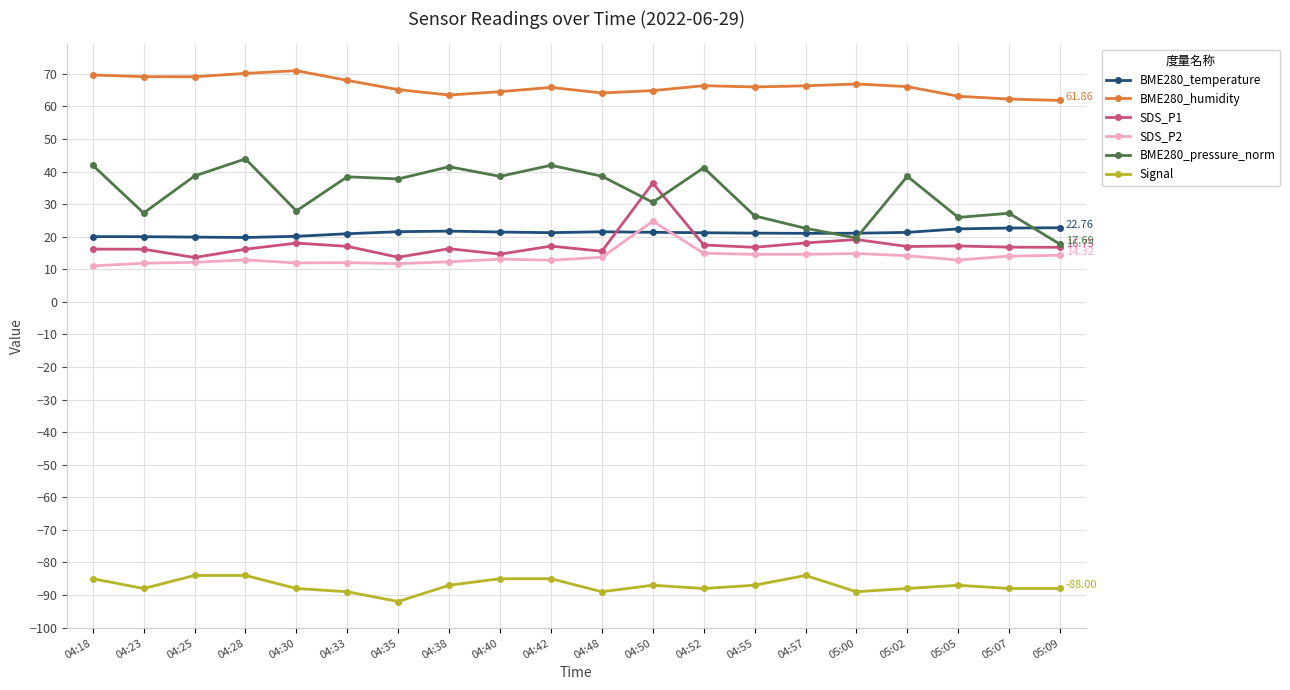

What are all the series names shown in the legend?

BME280_temperature, BME280_humidity, SDS_P1, SDS_P2, BME280_pressure_norm, Signal